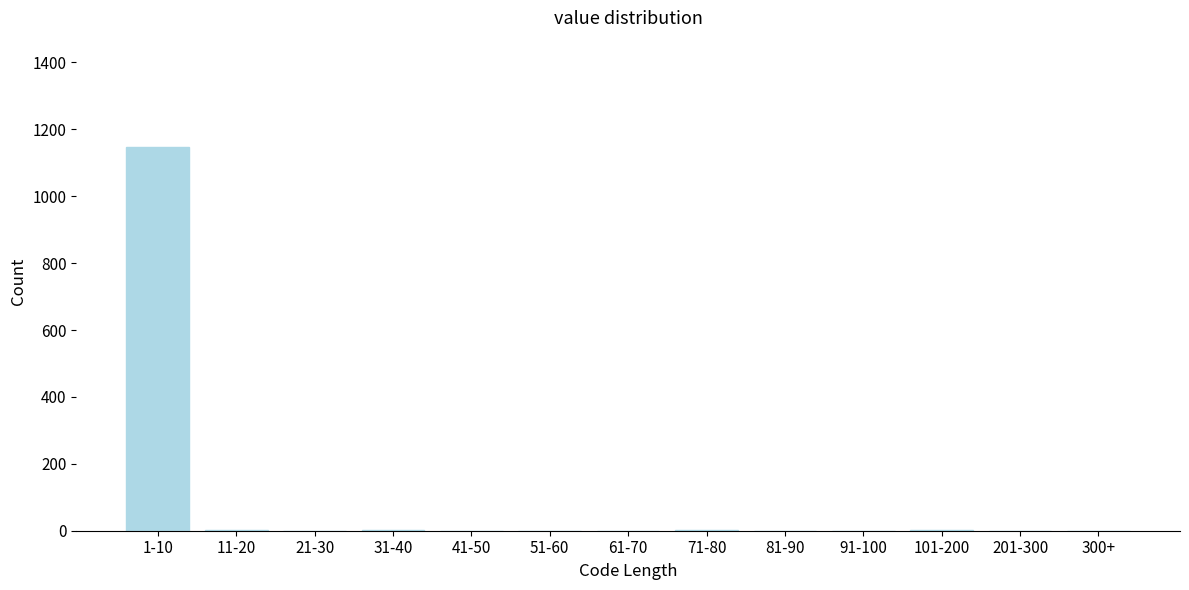

What is the sum of all values?

1151